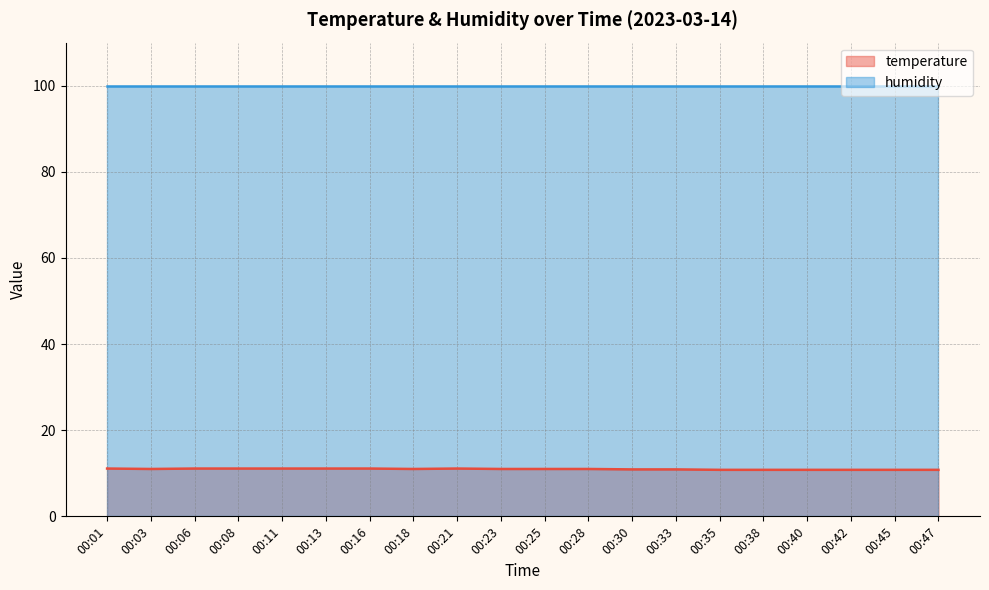

What is the value of the 7th point from the left?

11.1